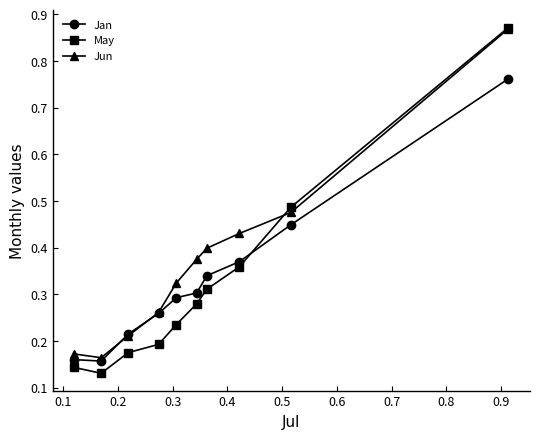

Which series has the largest total across all categories?

Jun